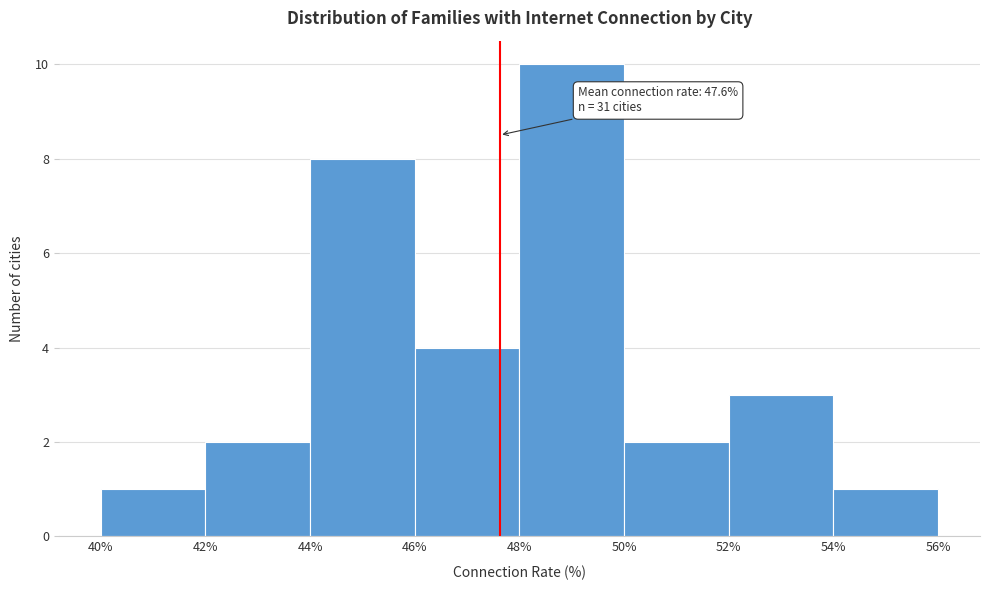

Which range on the x-axis has the tallest bar?

48% to 50%